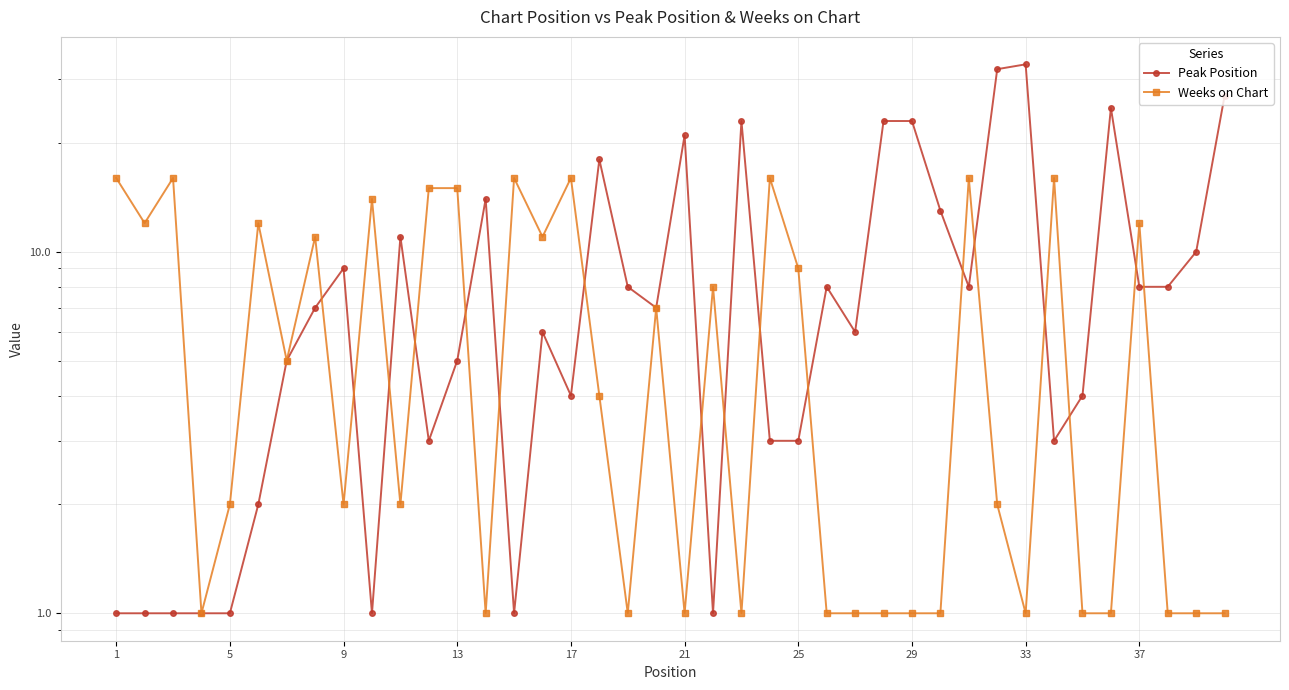

What is the approximate value of Peak Position at 25?

3